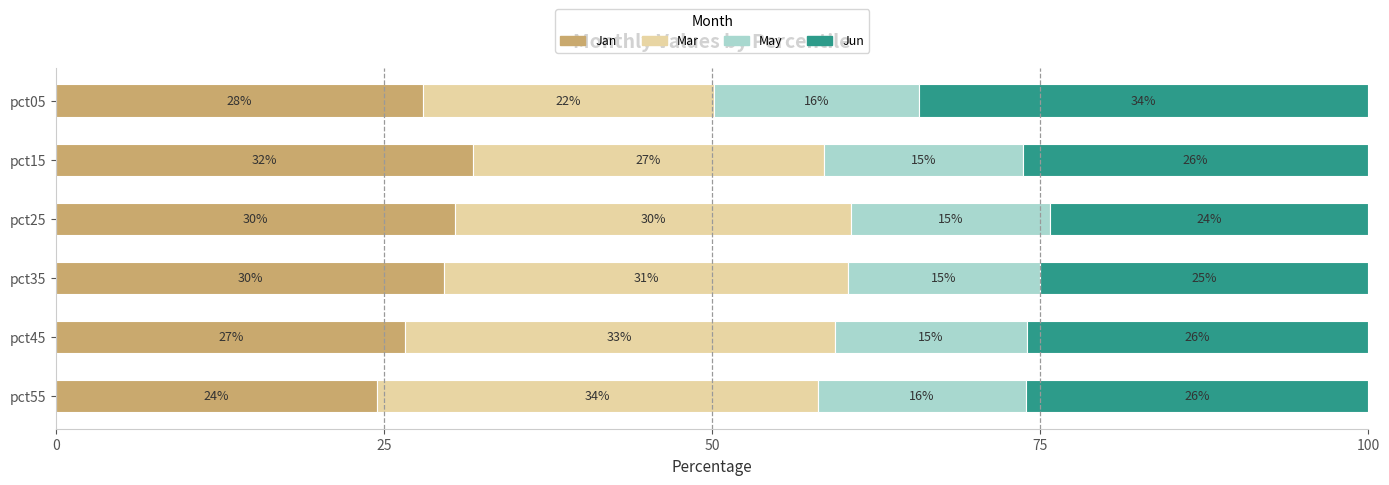

Which series has the widest spread of values?

Mar